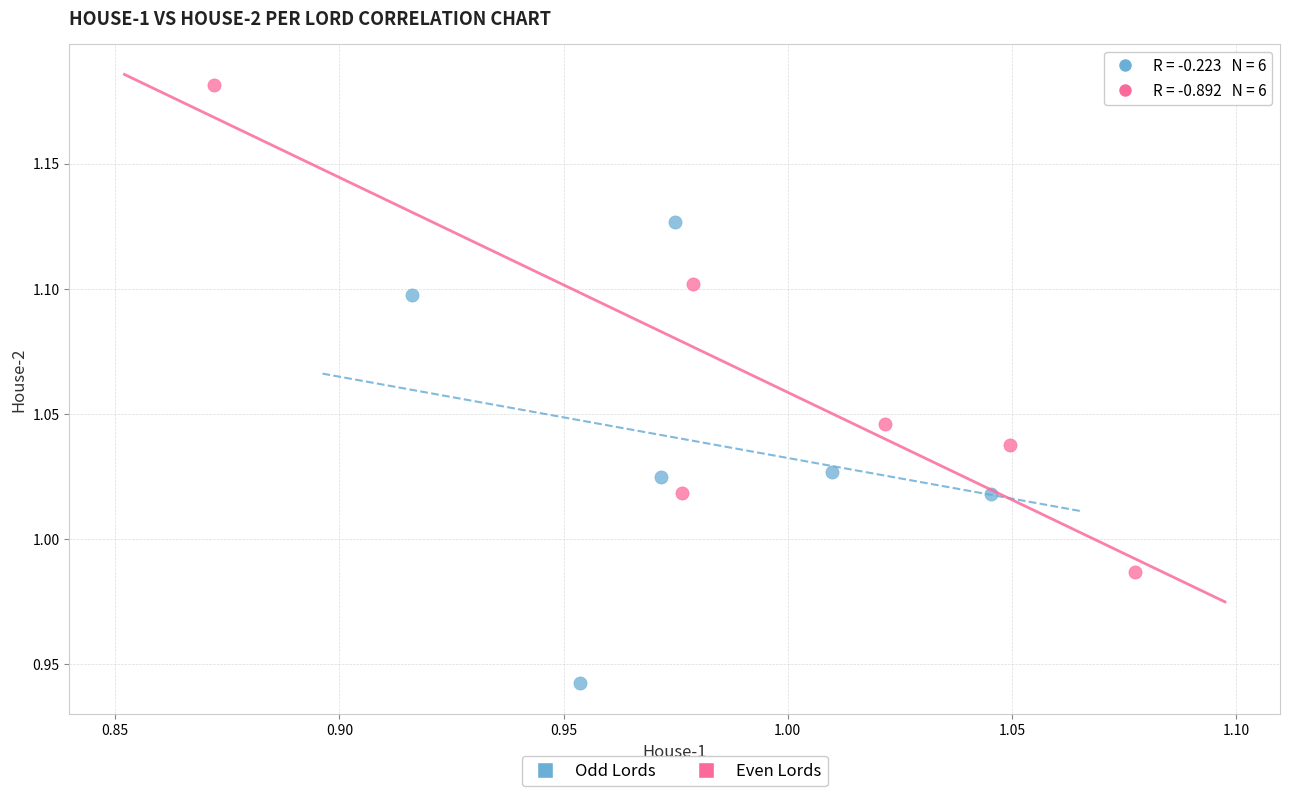

Which series has the largest Y range (max minus min)?

Even Lords